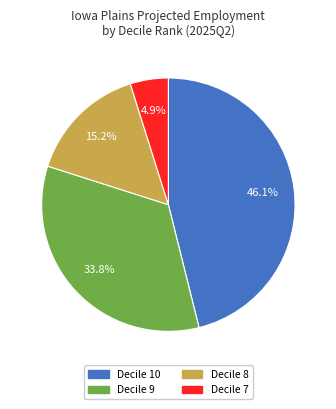

To the nearest percent, what is the average slice percentage?

25%